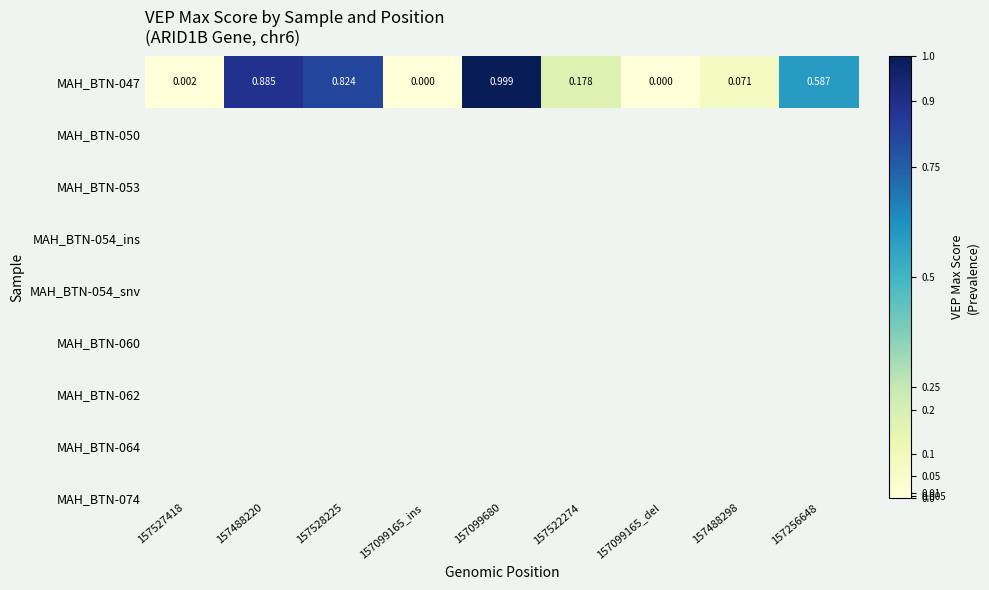

At which category does the chart reach its peak across all series?

157099680